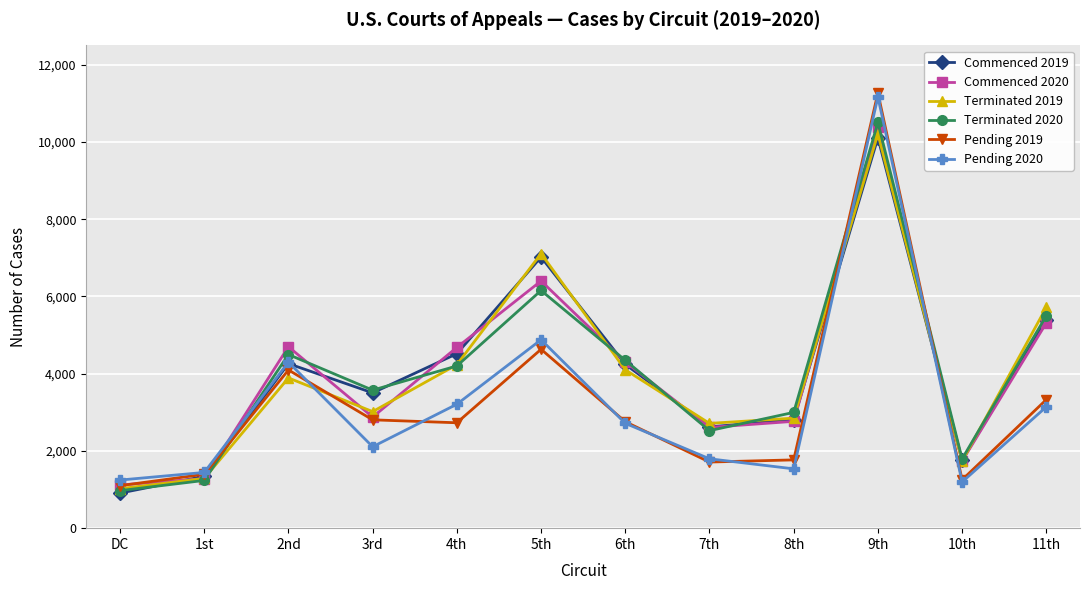

In Terminated 2020, how many points are higher than both neighbors (excluding endpoints)?

3